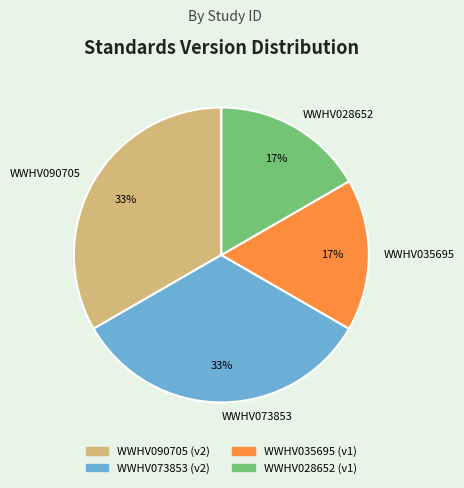

What percentage is the WWHV090705 slice, to the nearest percent?

33%